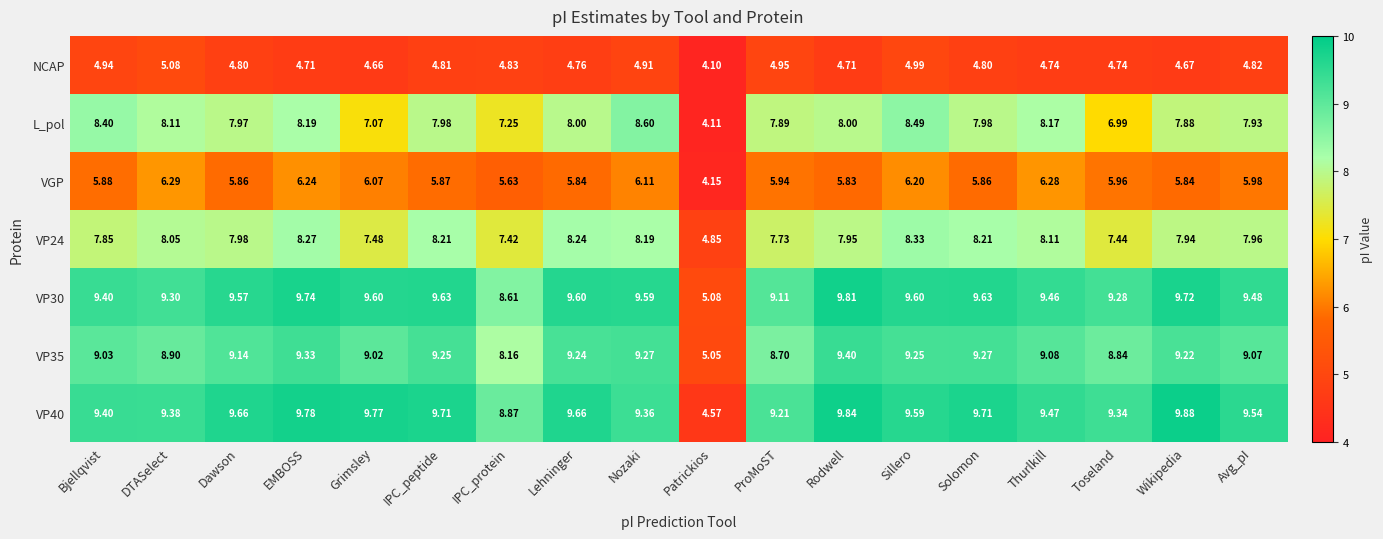

Where is VGP nearest to the value 5?

IPC_protein